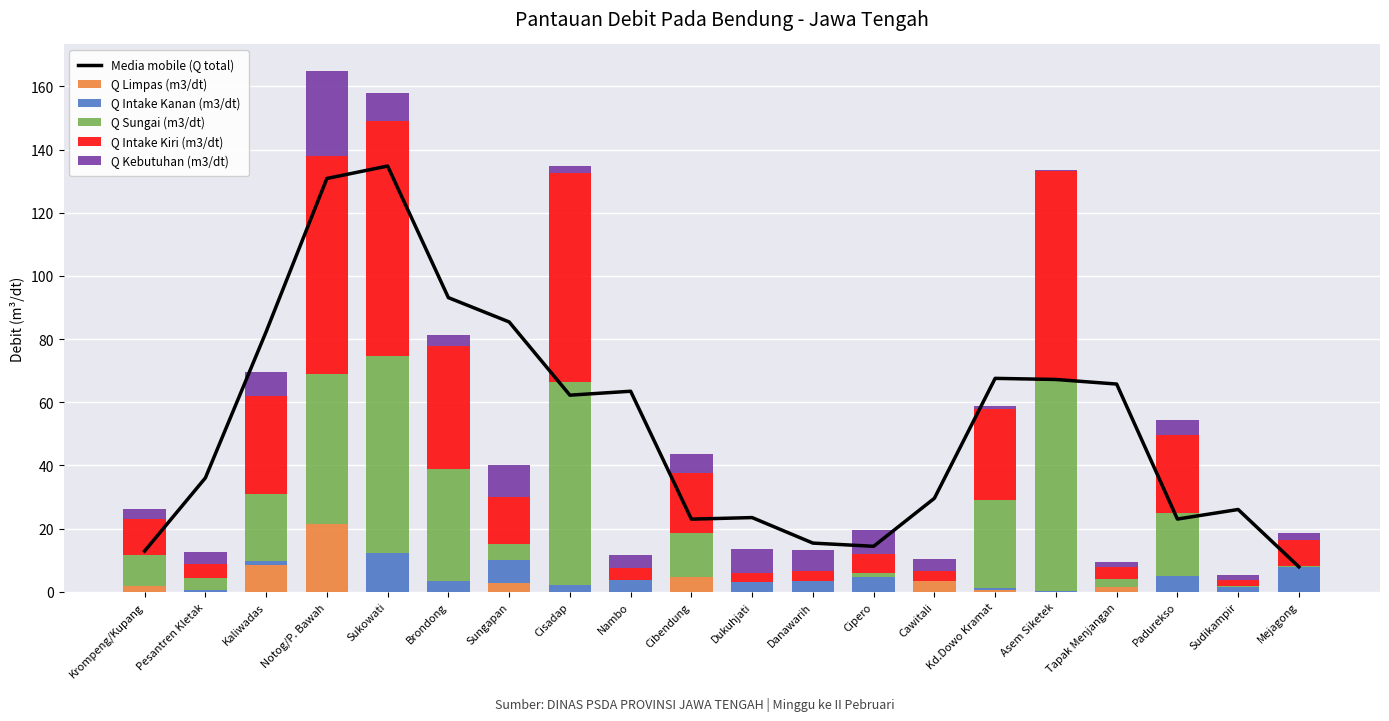

How many data points in Q Kebutuhan (m3/dt) are less than 4?

10